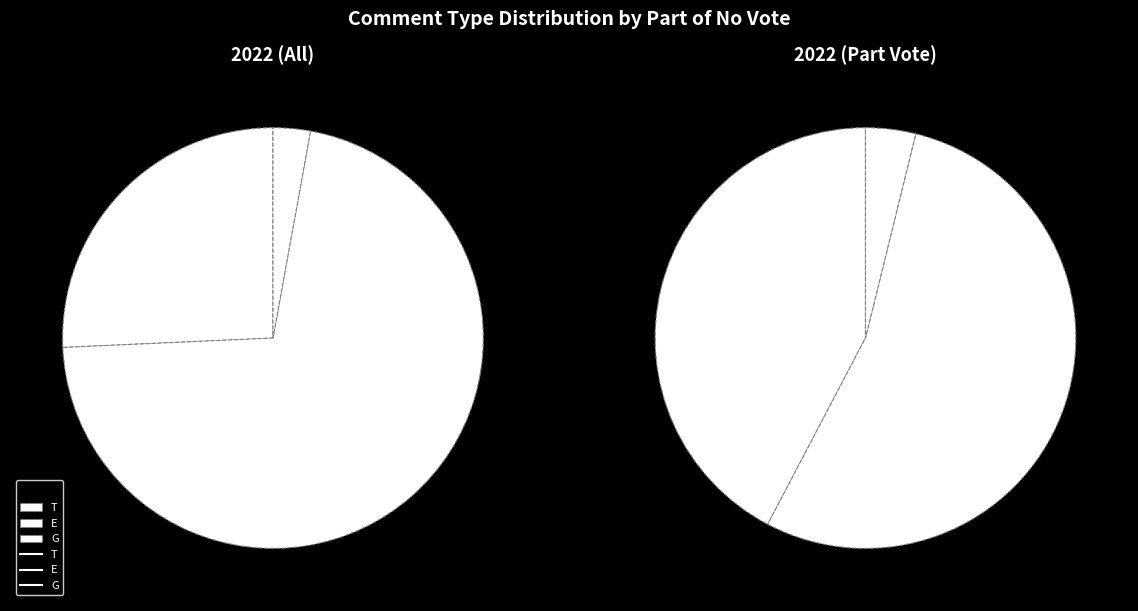

What percentage is the G slice, to the nearest percent?

3%